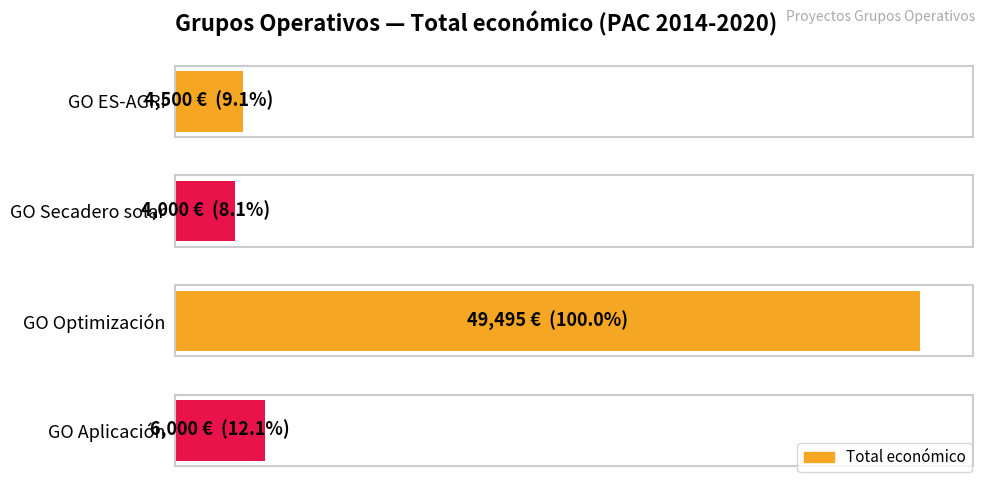

Are the bars horizontal?

Yes